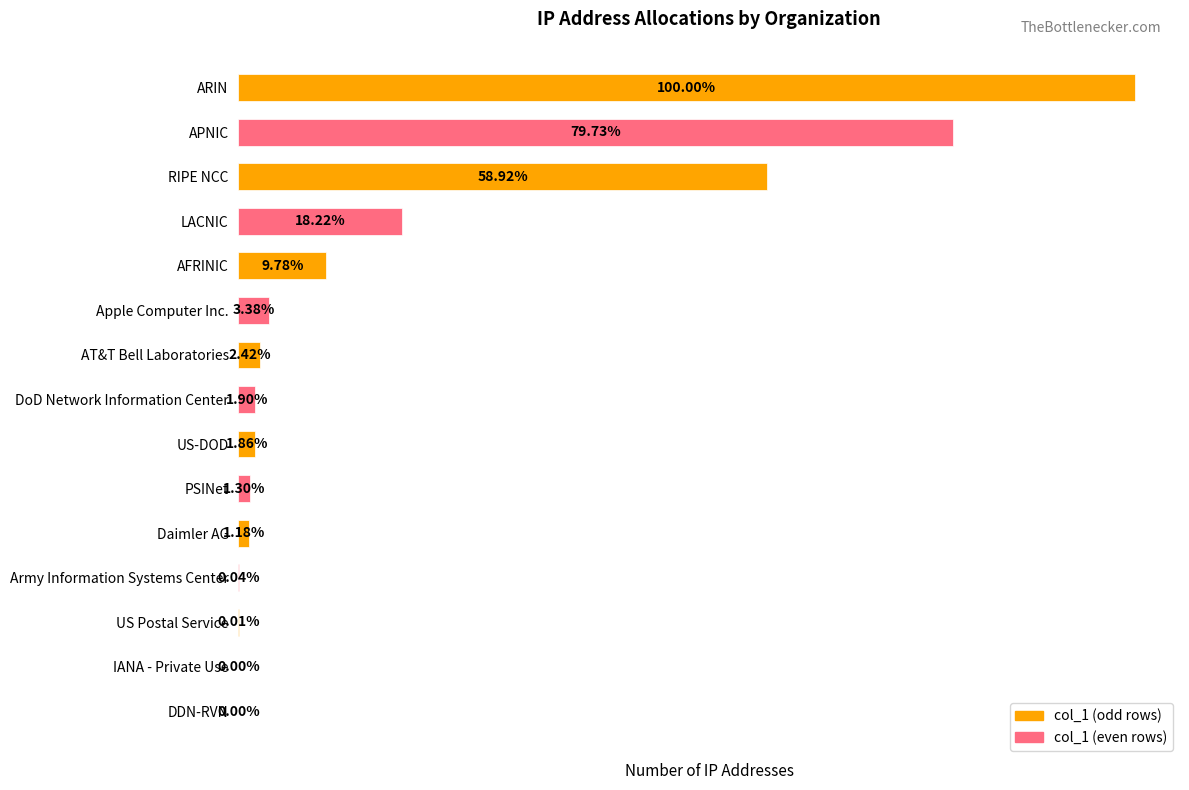

Are the bars horizontal?

Yes